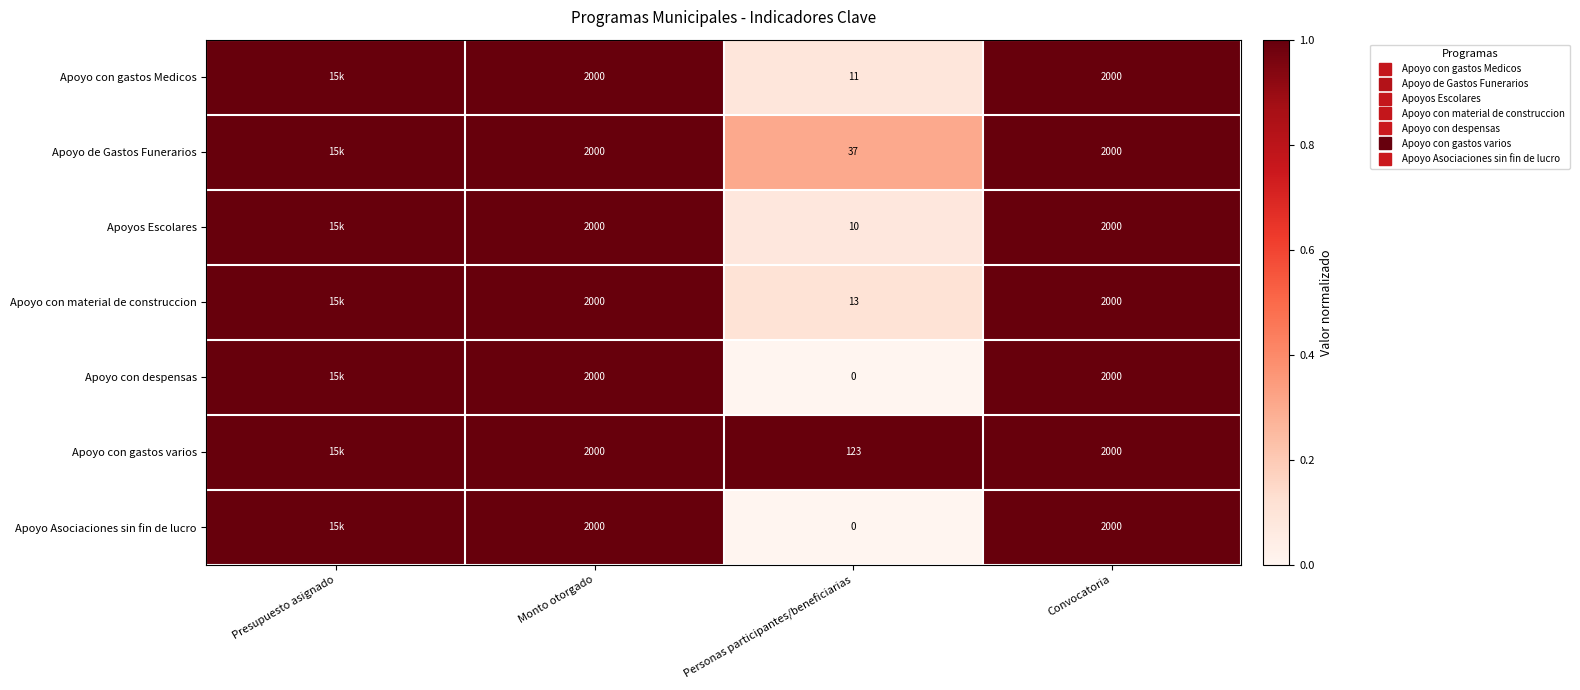

What is the sum of all Apoyo de Gastos Funerarios values?

3.3